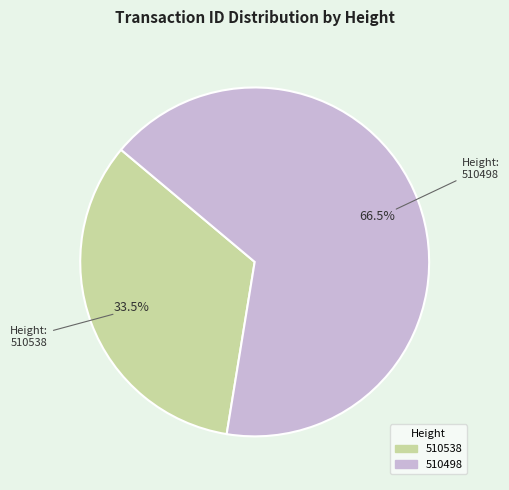

Count the number of slices in the pie.

2